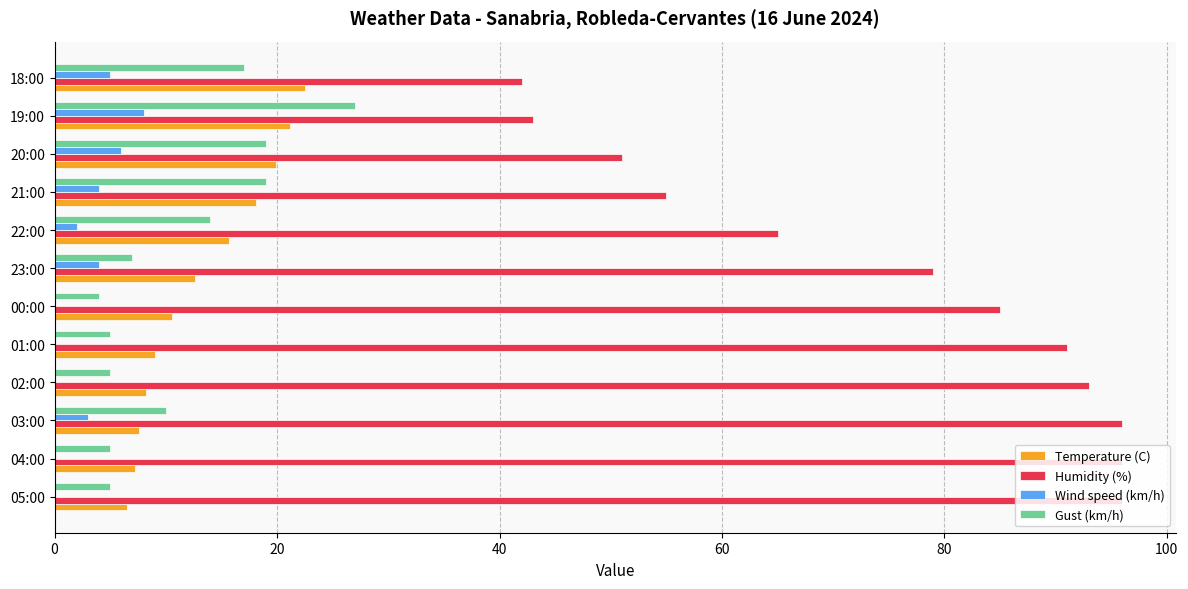

What is the sum of all Gust (km/h) values?

137.0